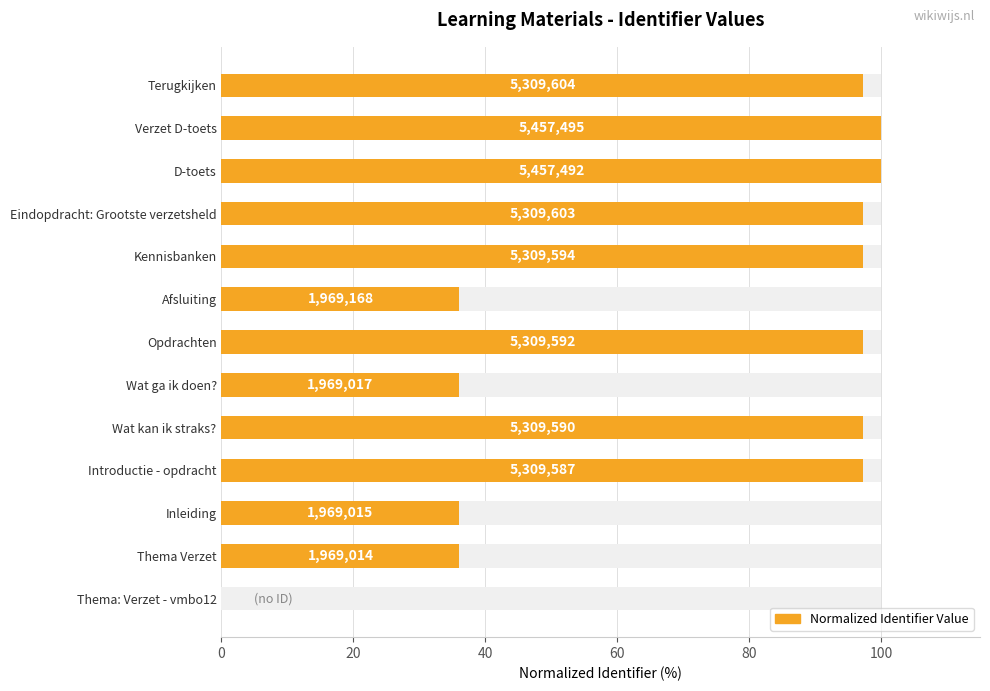

How many values are below 97?

5